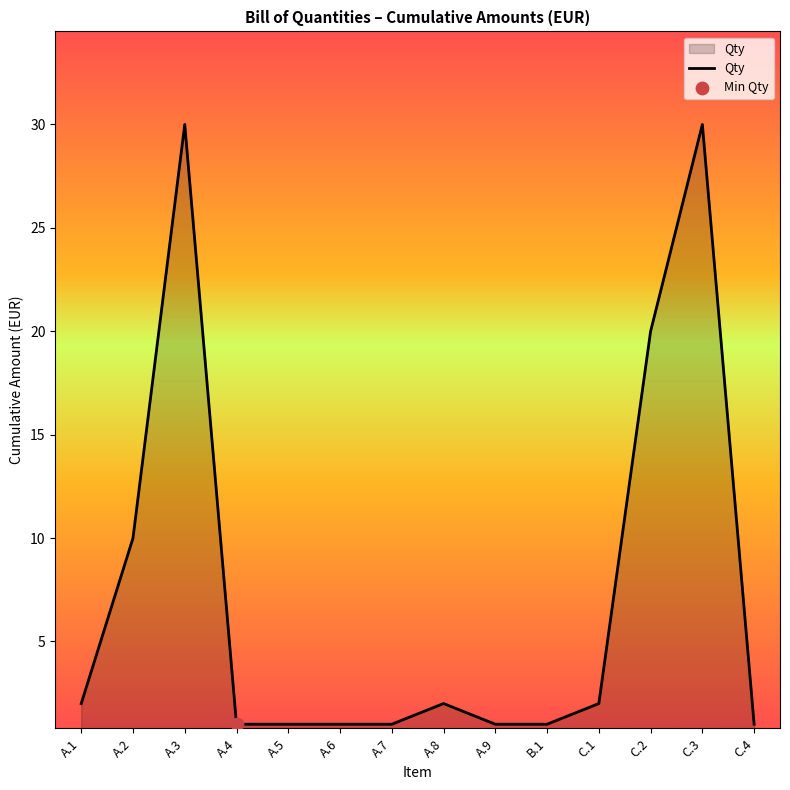

Approximately how many times larger is the value at C.4 compared to A.9?

1.0